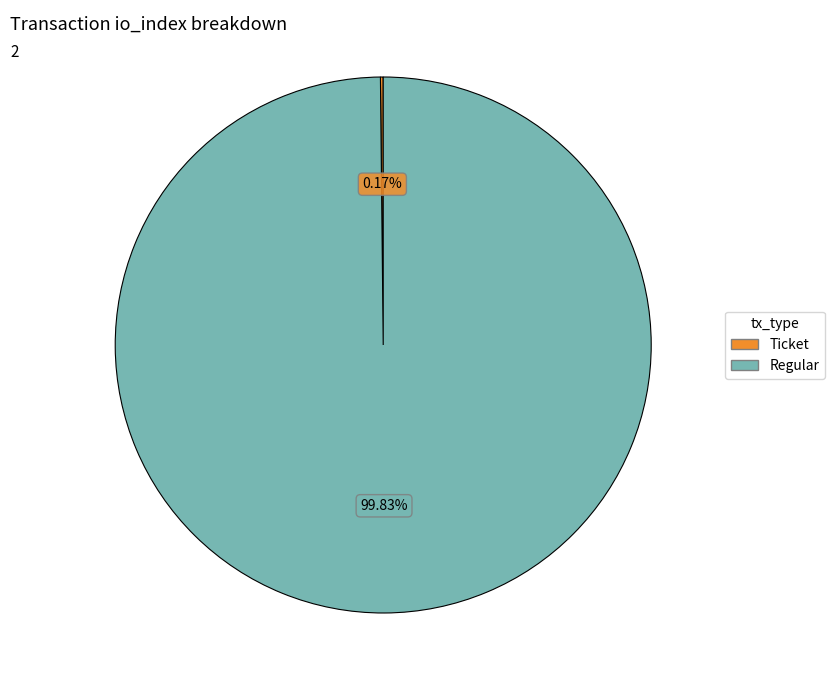

What is the largest slice in the pie chart?

Regular